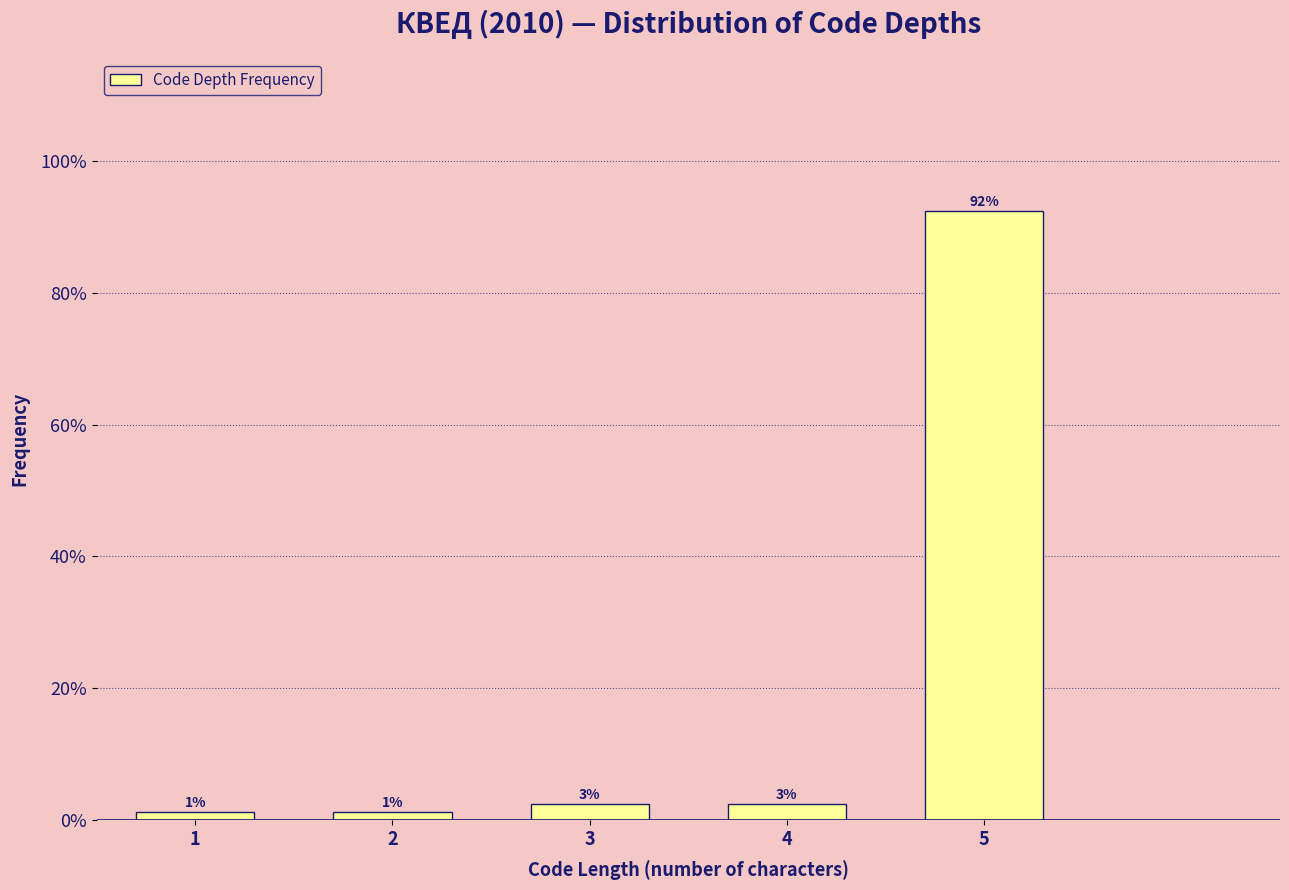

Does the chart contain any negative values?

No